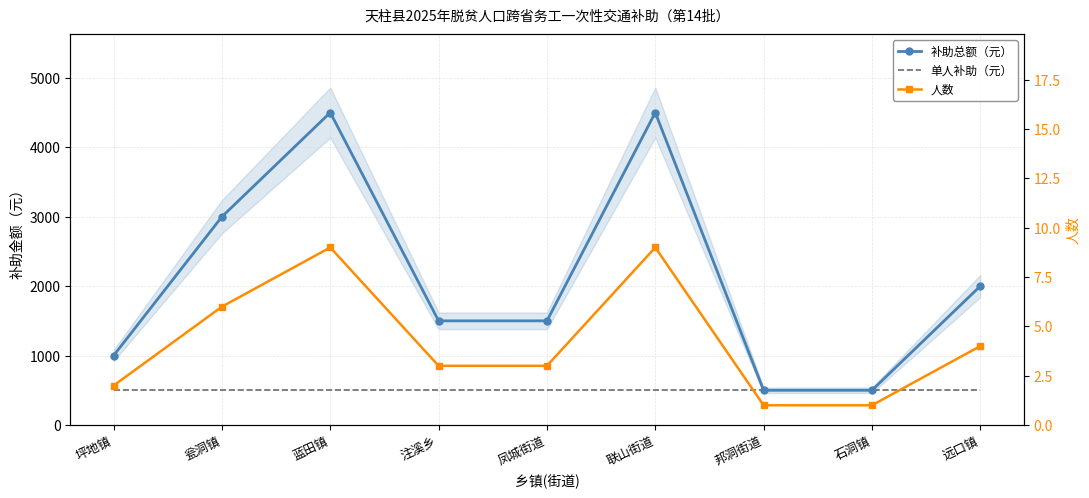

True or false: 人数 and 单人补助（元） cross at least once.

False